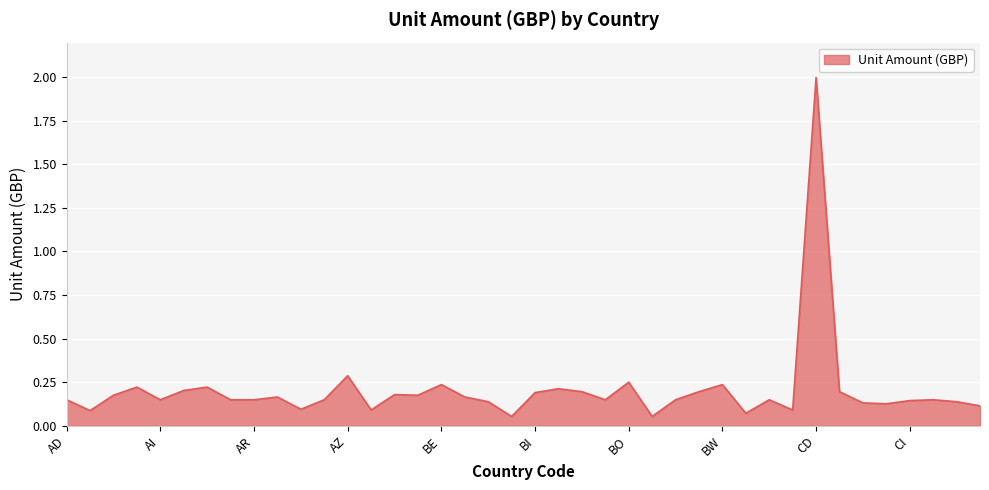

What is the difference between the maximum and minimum values?

1.9